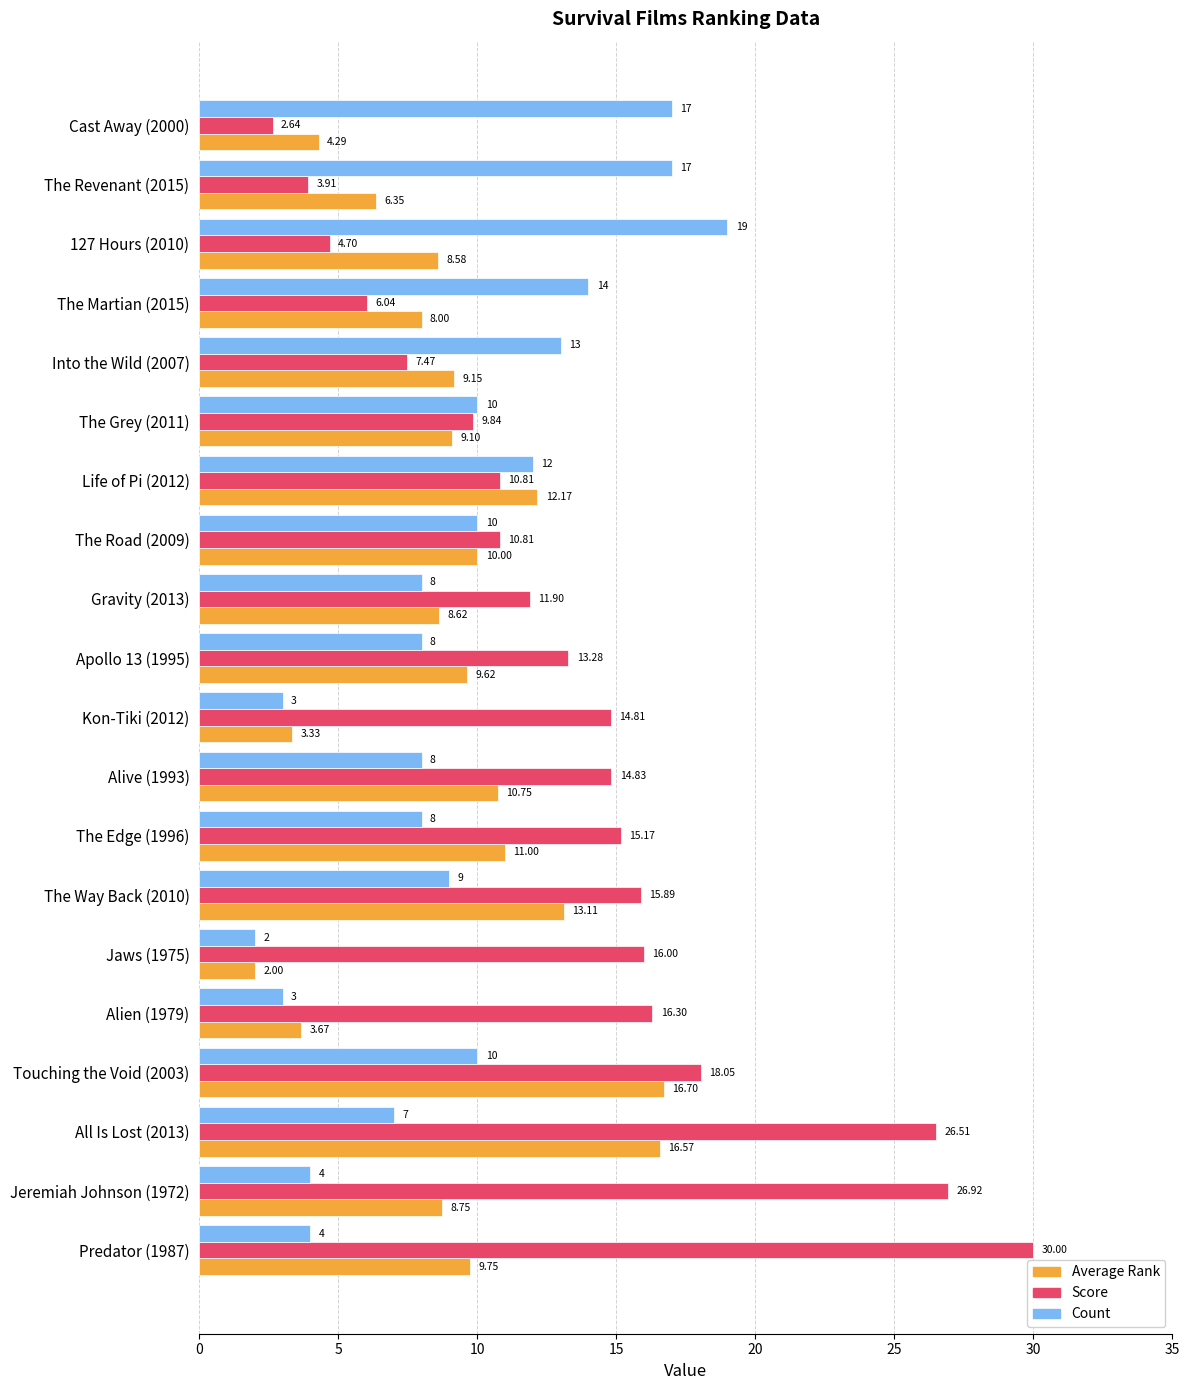

List the series in order of their peak value, highest first.

Score, Count, Average Rank